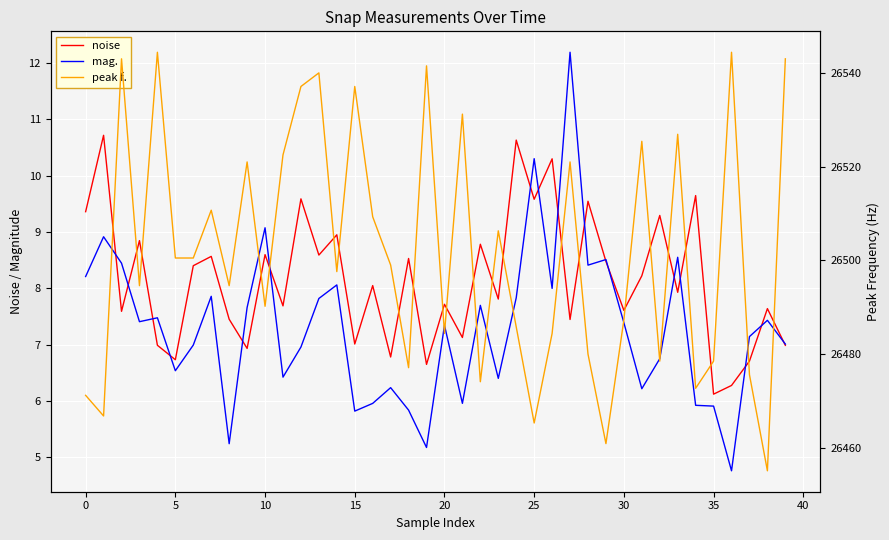

What are all the series names shown in the legend?

noise, mag., peak f.